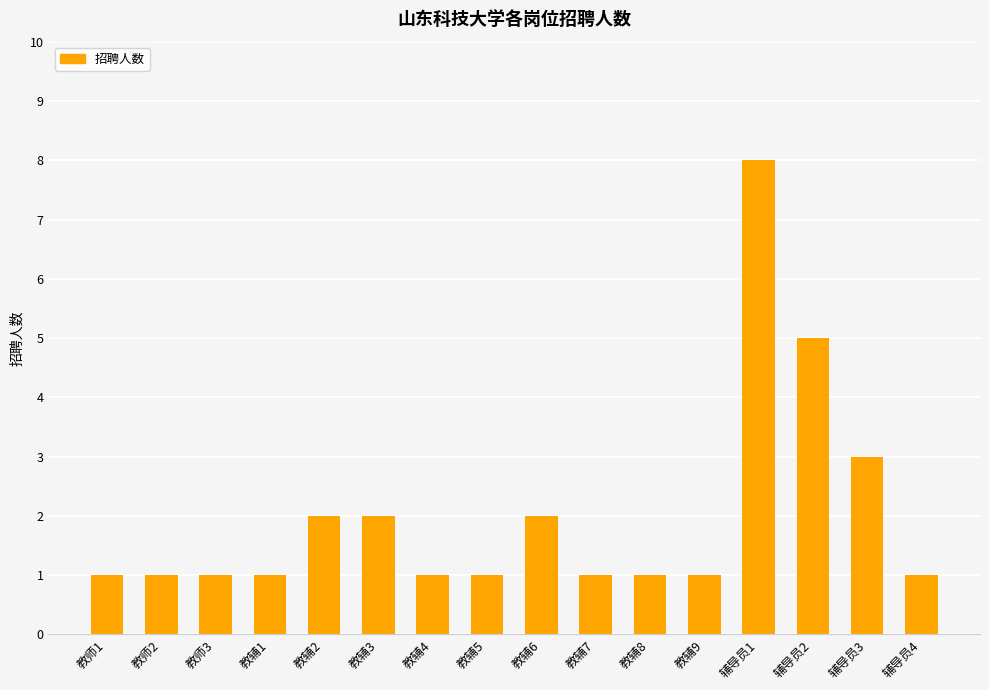

At which category does the chart reach its peak across all series?

辅导员1